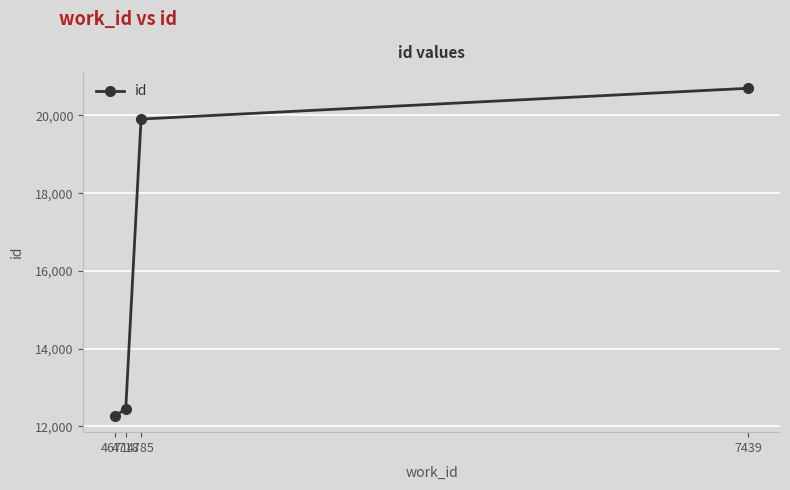

Is it true that the value at 4671 is 12275?

True